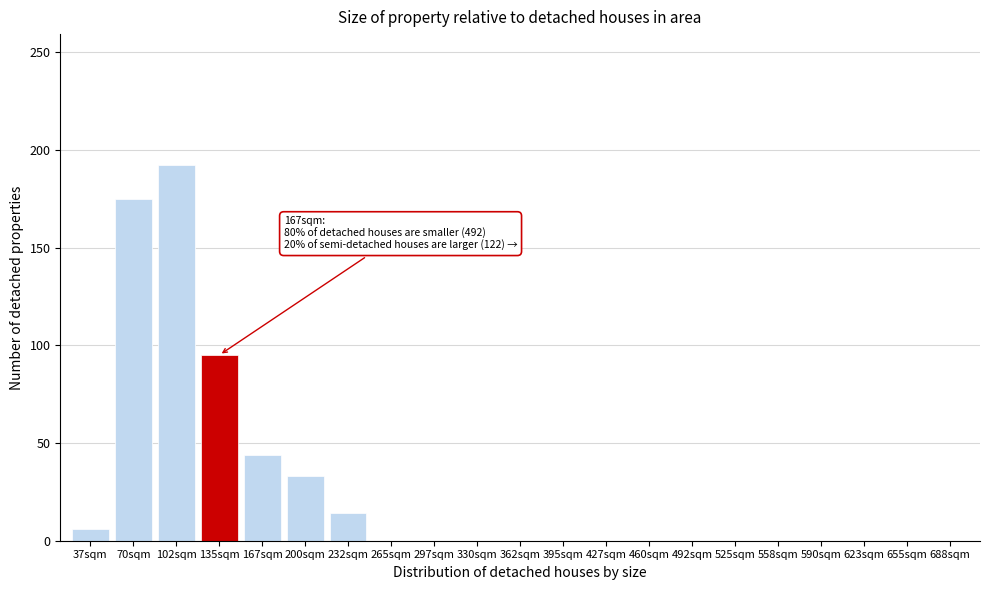

Reading right to left, list all the values displayed in this chart.

688sqm=0	655sqm=0	623sqm=0	590sqm=0	558sqm=0	525sqm=0	492sqm=0	460sqm=0	427sqm=0	395sqm=0	362sqm=0	330sqm=0	297sqm=0	265sqm=0	232sqm=14	200sqm=33	167sqm=44	135sqm=95	102sqm=192	70sqm=175	37sqm=6